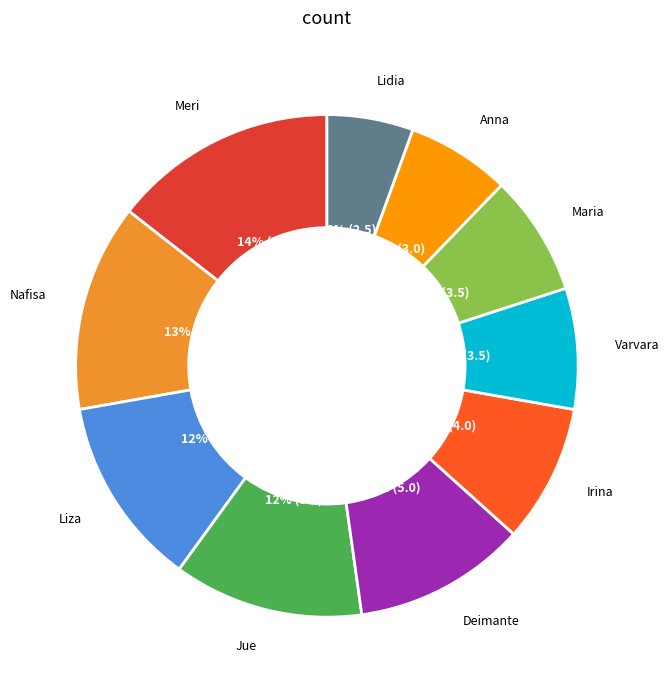

To the nearest percent, what is the average slice percentage?

10%